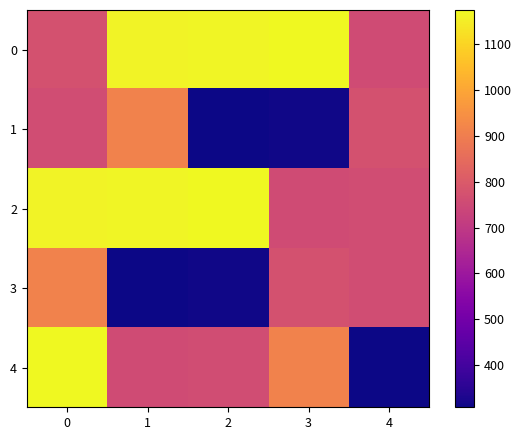

Between 1 and 2, which is larger?

2